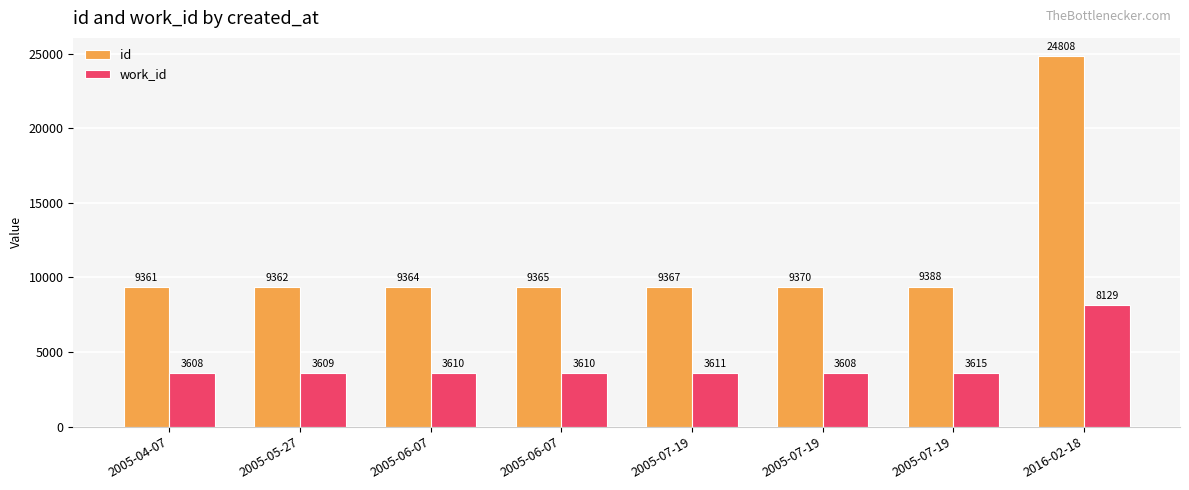

What is the value of the id bar at the 3rd from the left?

9364